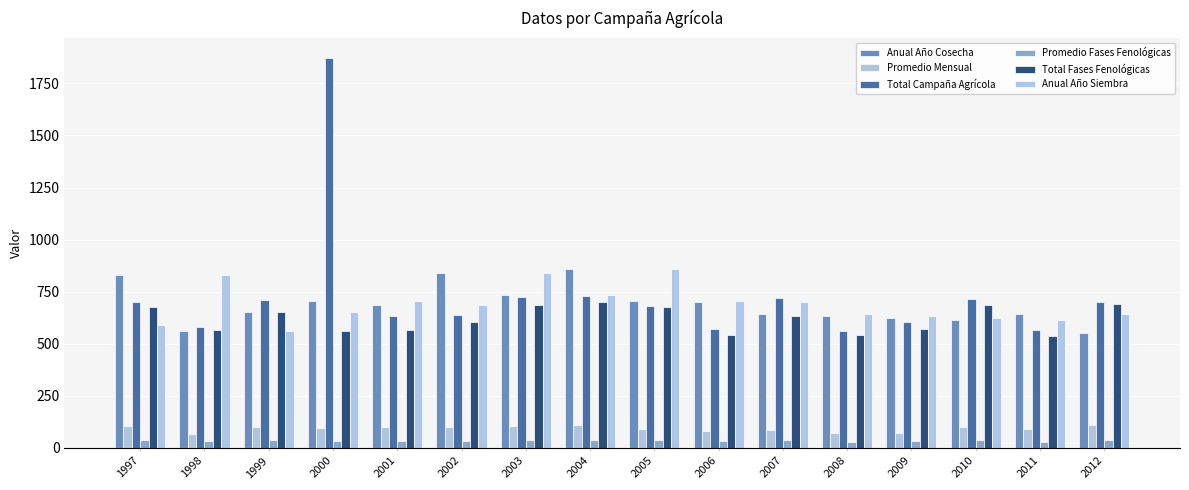

How many groups of bars are there?

16